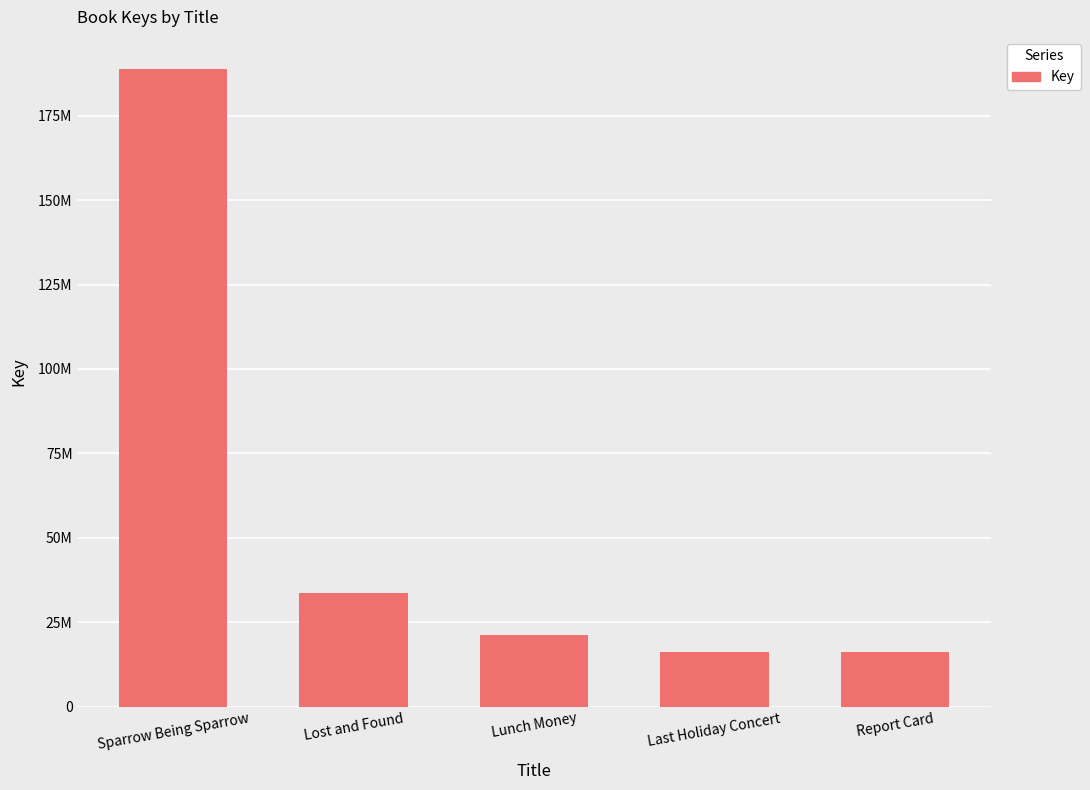

Does the chart contain any negative values?

No